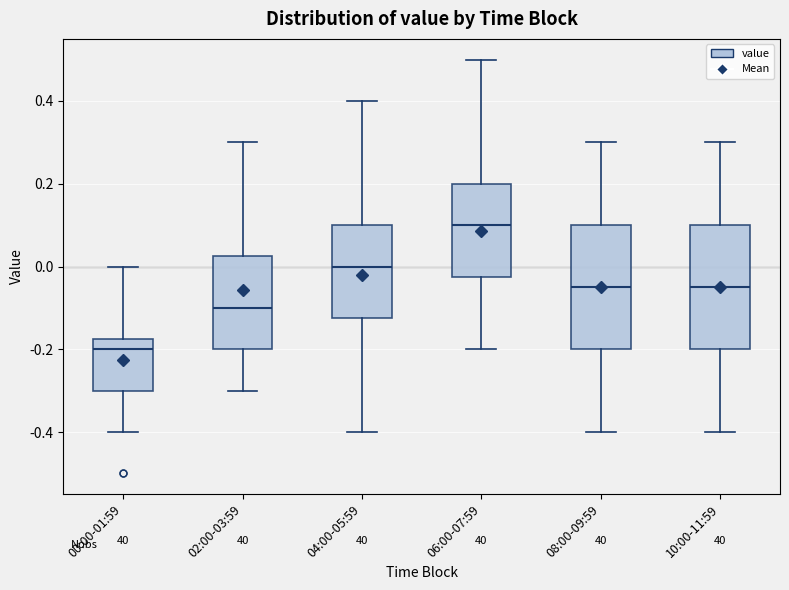

Which box's median line is the highest?

06:00-07:59